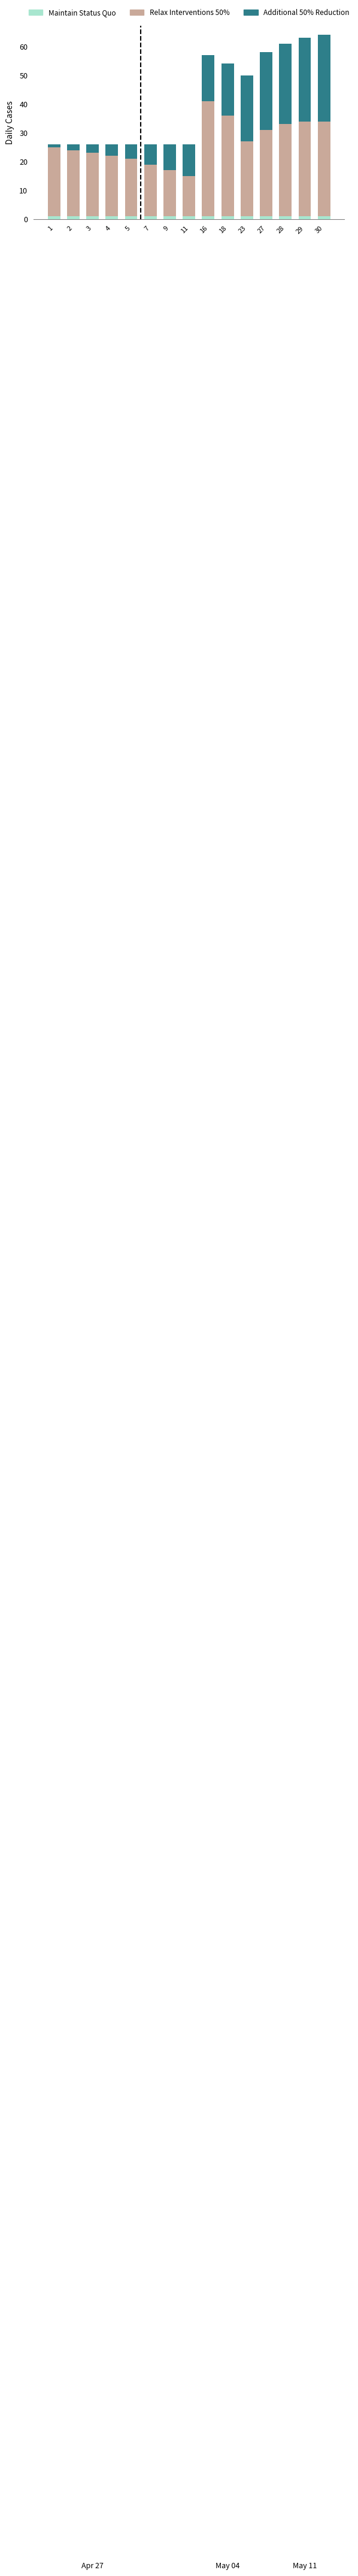

Read the Maintain Status Quo value at 7.

1